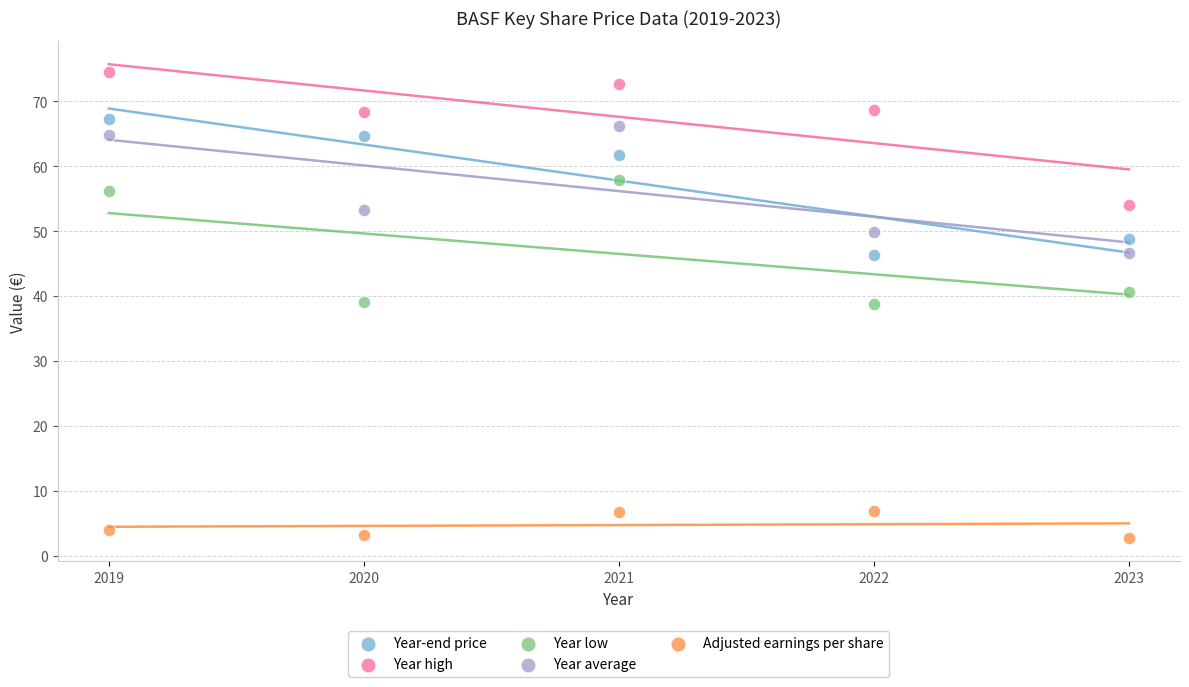

What are all the series names shown in the legend?

Year-end price, Year high, Year low, Year average, Adjusted earnings per share